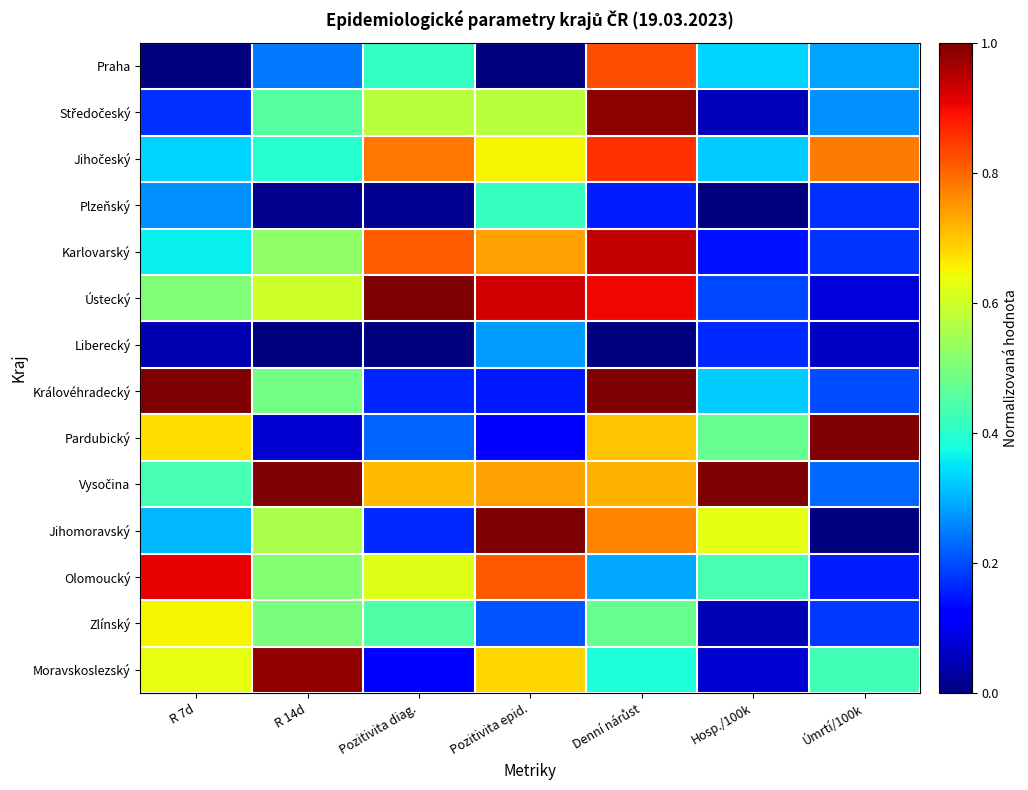

Which label corresponds to the largest value in the chart?

Pozitivita diag.